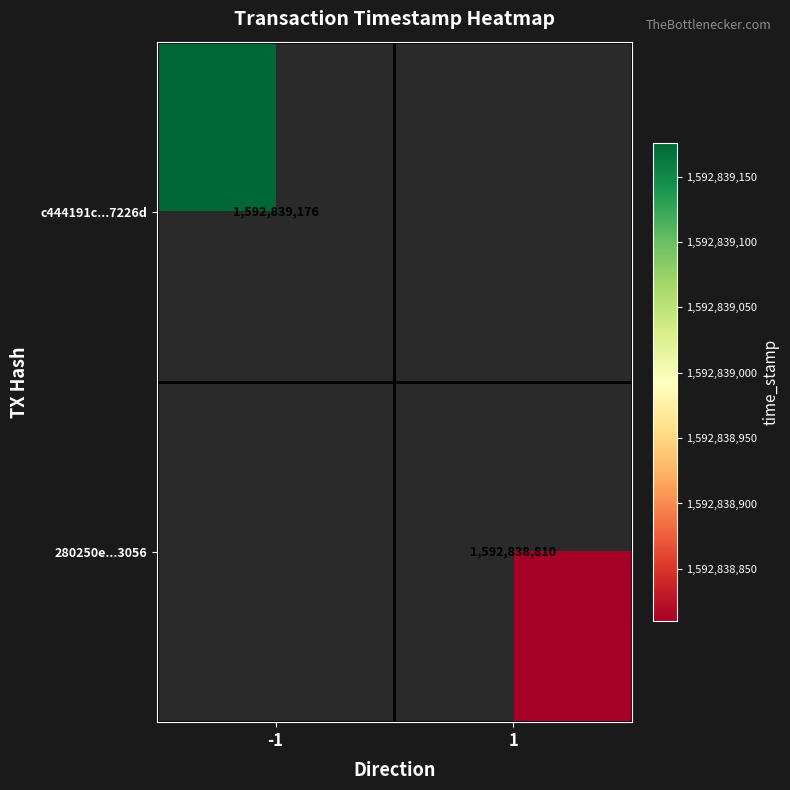

List the series in order of their peak value, highest first.

c444191c227e7228410d064e9405ba806e7226d, 280250eab900c3aaf73cccb0fe90a1b65d43056